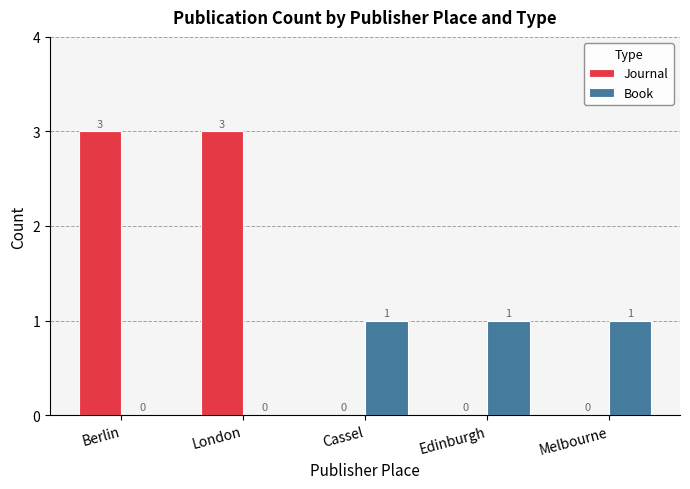

The value of Journal at London is 3. True or false?

True